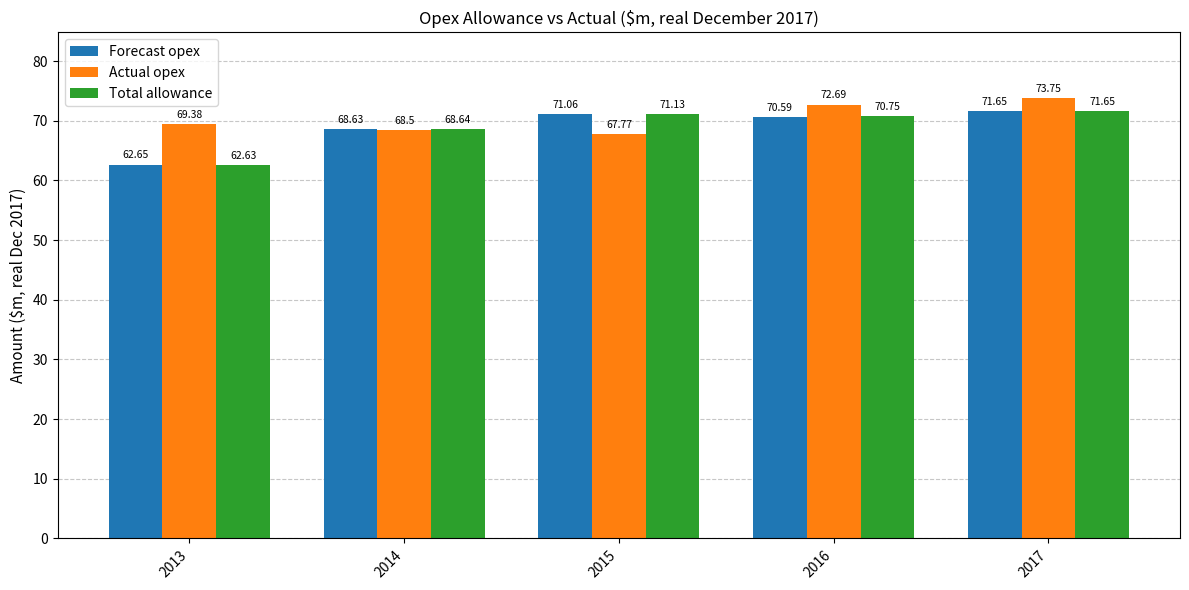

At which label does Forecast opex reach its peak?

2017